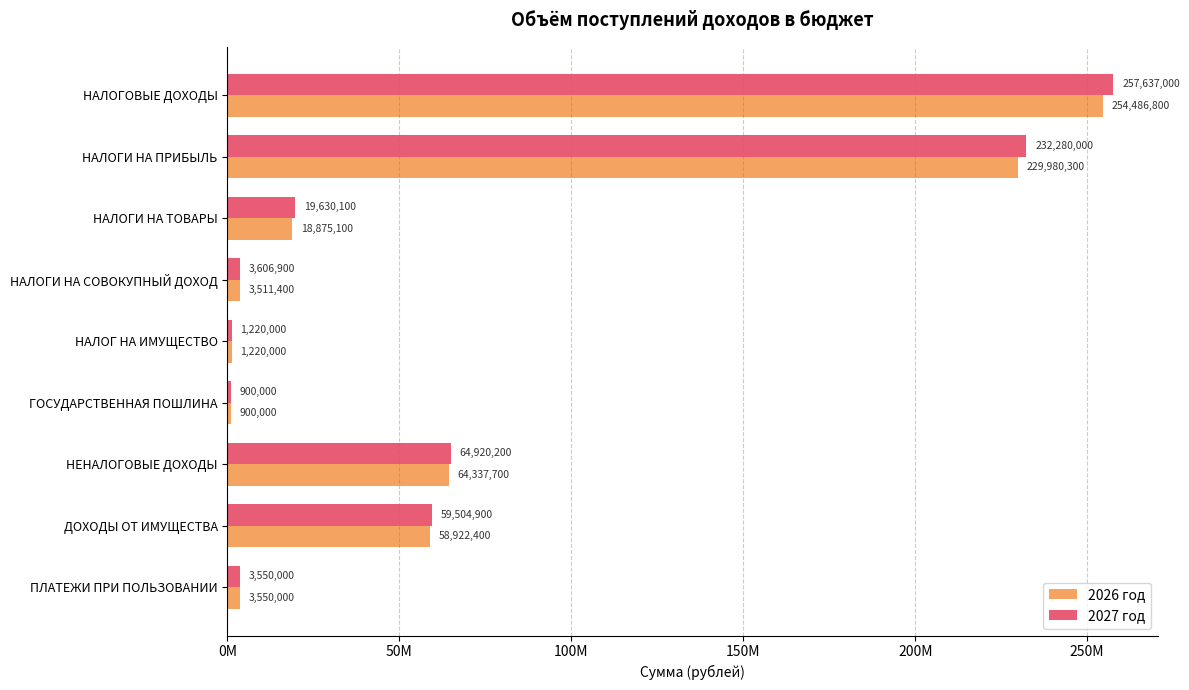

What are all the series names shown in the legend?

2026 год, 2027 год